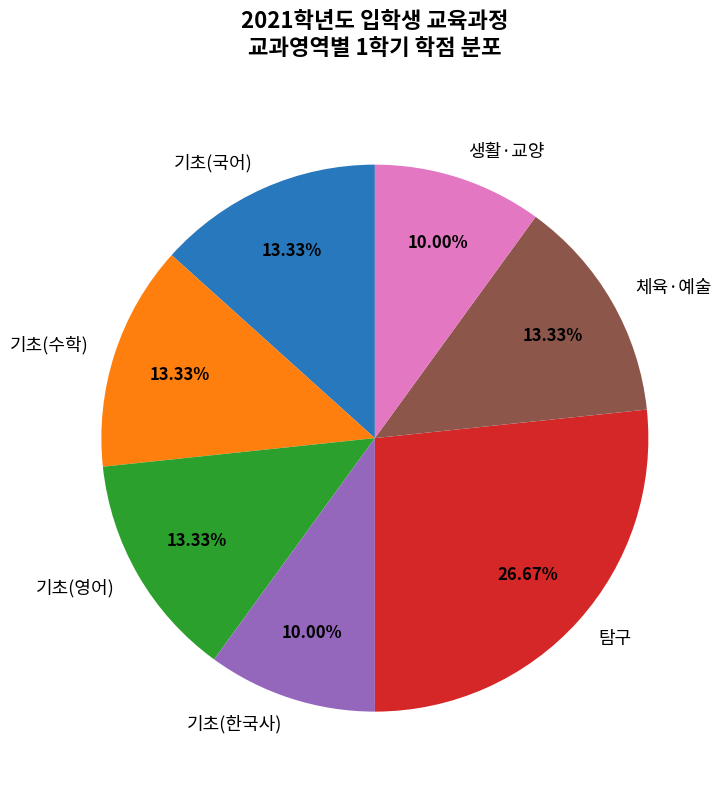

What is the largest slice in the pie chart?

탐구